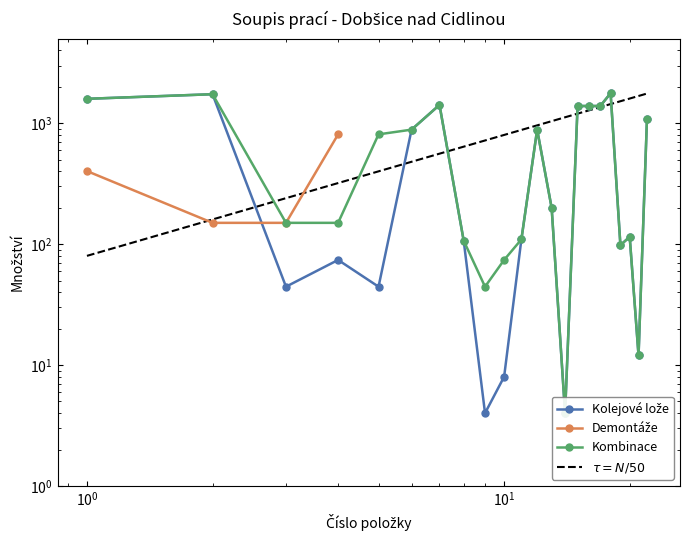

How many data points in Kombinace are above 809?

10